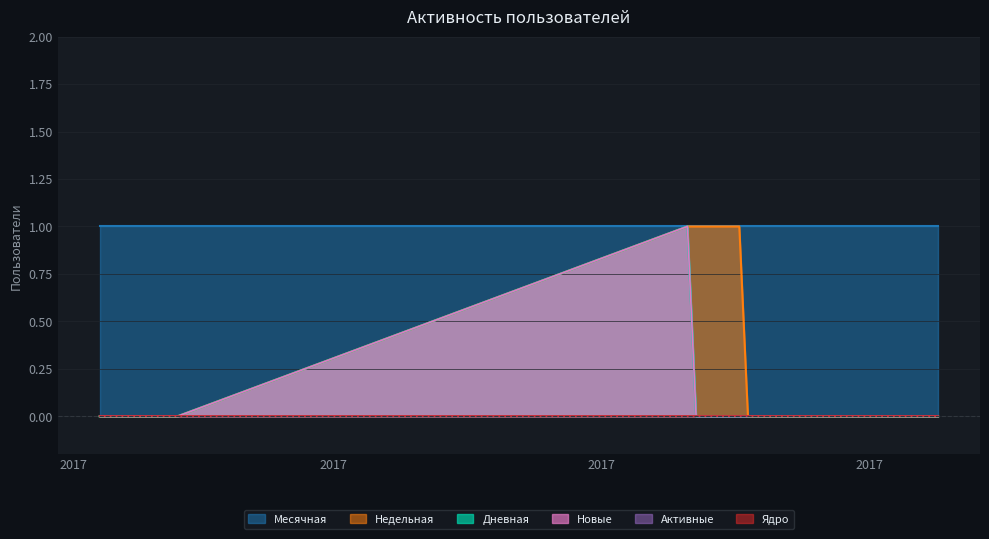

The value of Месячная at 2017-08-31 is 0. True or false?

False